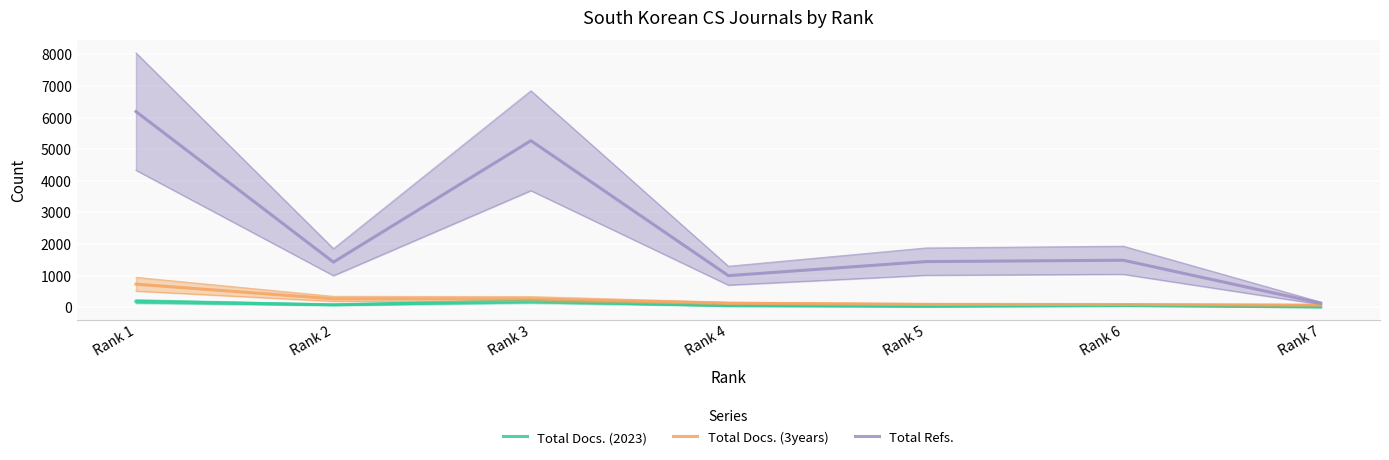

Which series has the largest total across all categories?

Total Refs.